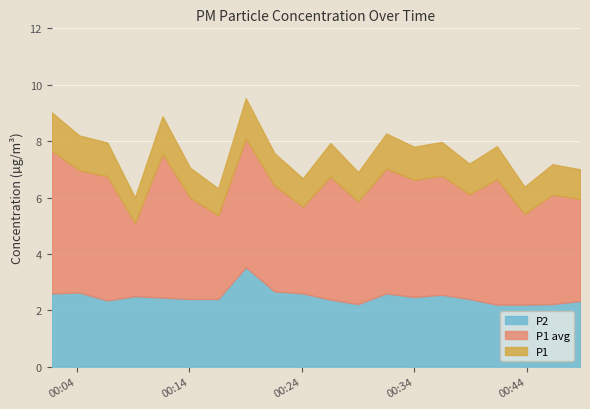

Where is the first local minimum for P1?

3